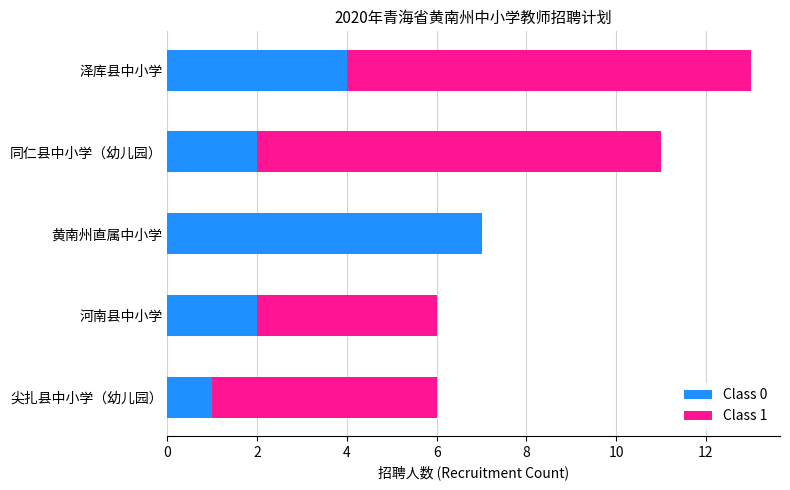

Is it true that Class 0 equals 7 at 黄南州直属中小学?

True